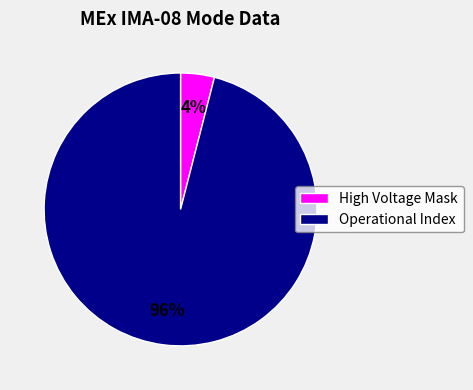

Is there any slice that represents more than half of the pie?

Yes